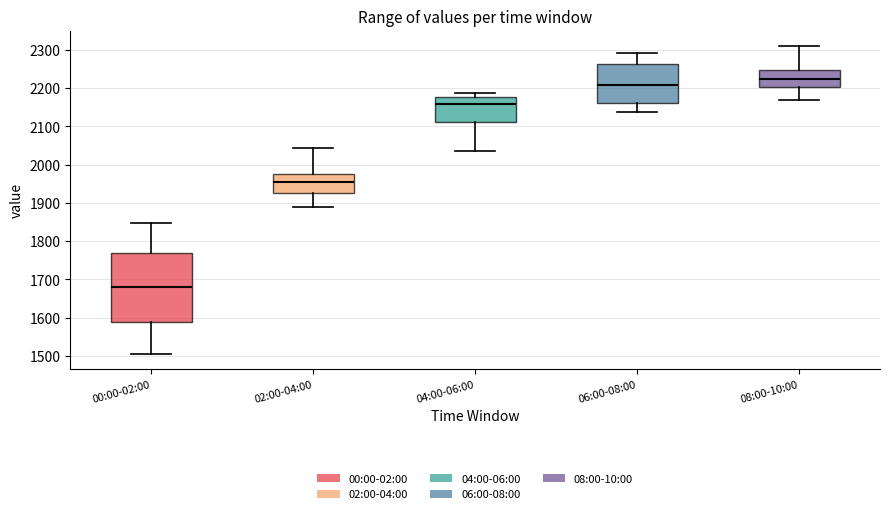

Comparing the boxes themselves (not the whiskers), which one is the tallest?

00:00-02:00